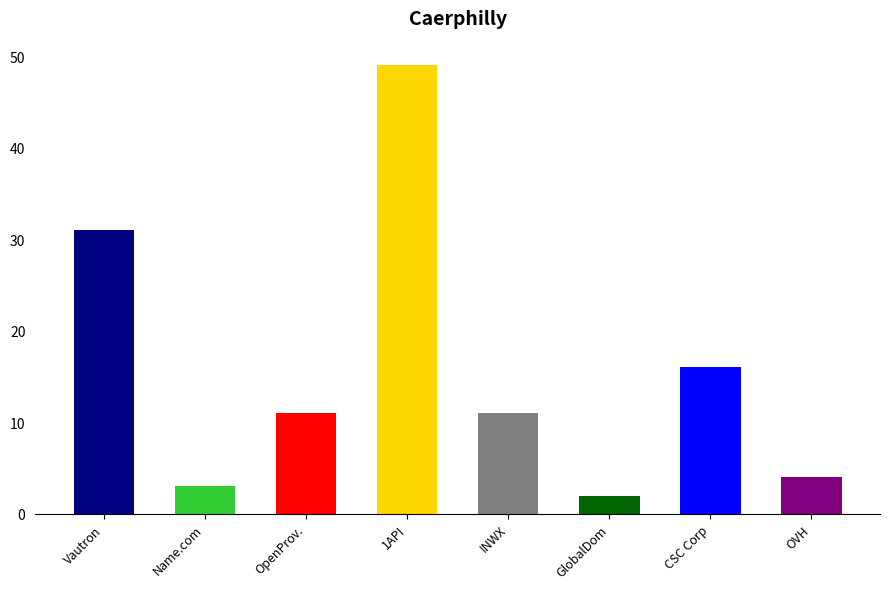

What is the difference between the maximum and minimum values?

47